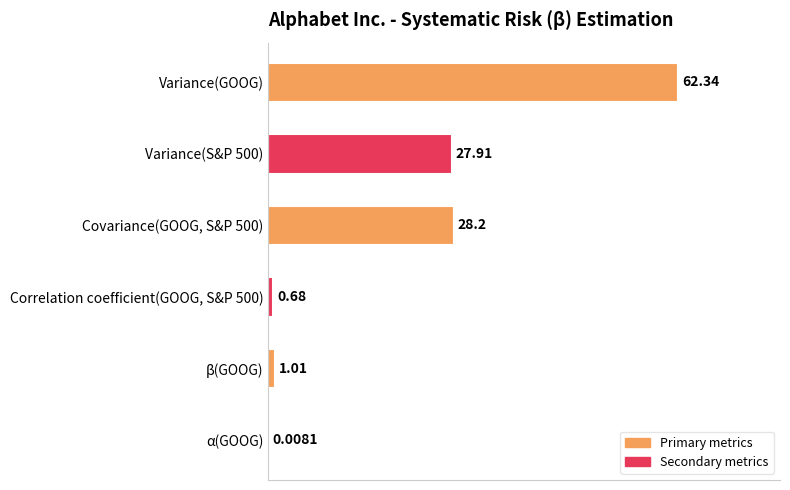

Which has a higher value, α(GOOG) or Variance(GOOG)?

Variance(GOOG)